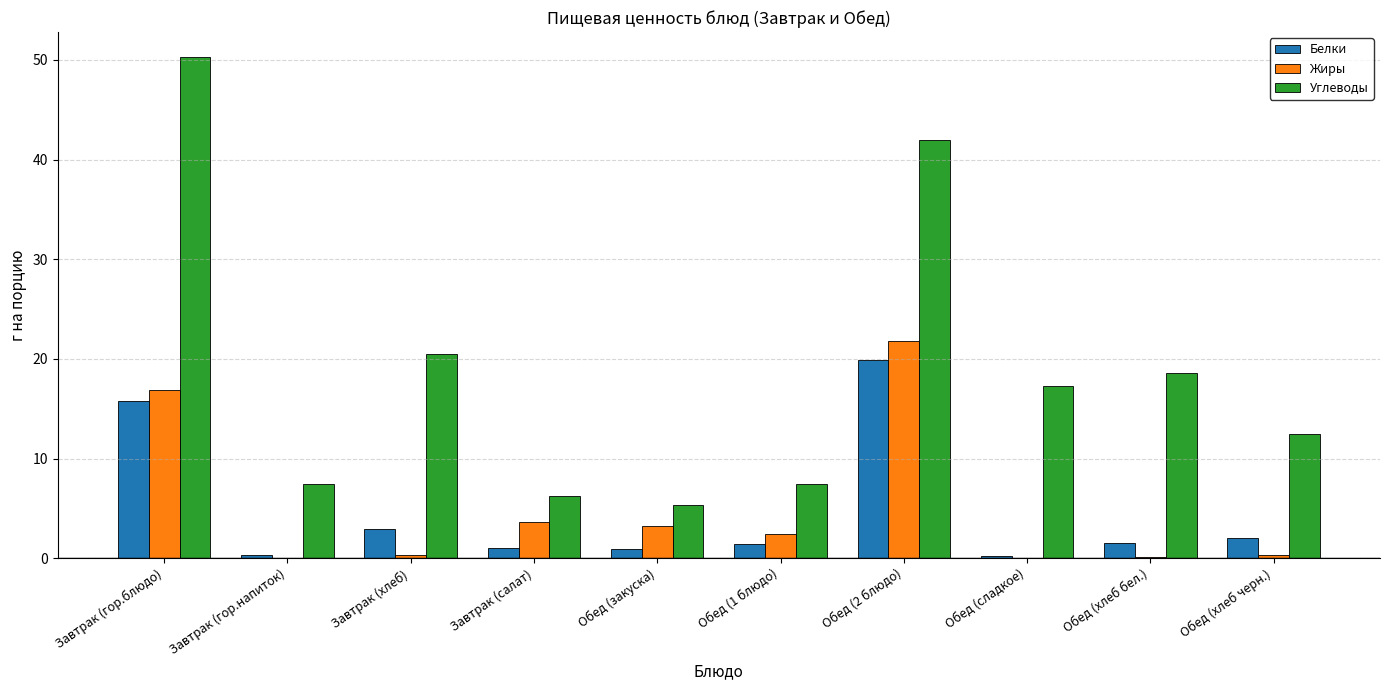

What is the sum of all Углеводы values?

187.6